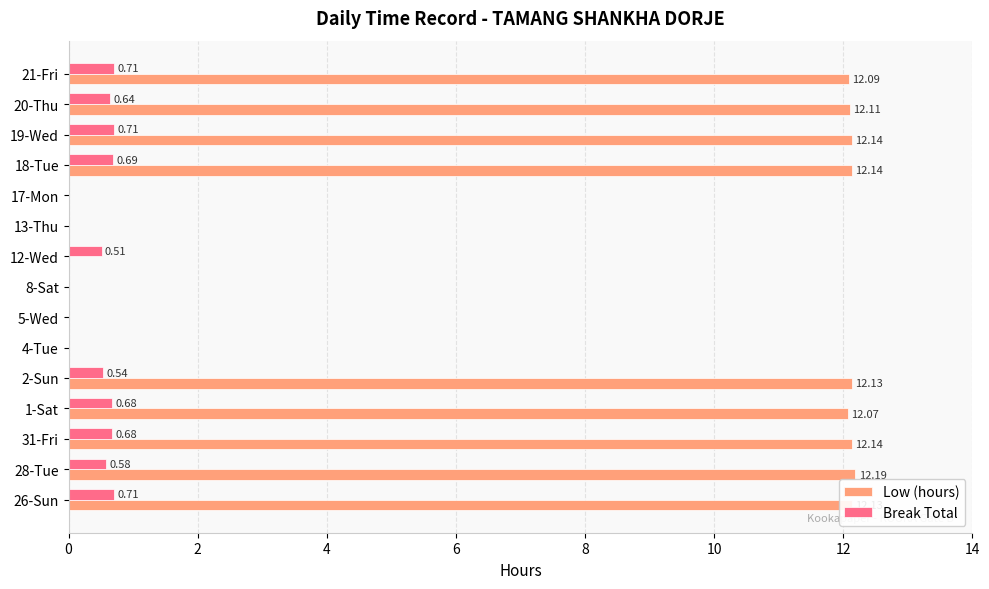

Is the value of Low (hours) at 5-Wed greater than the value of Break Total at 18-Tue?

No